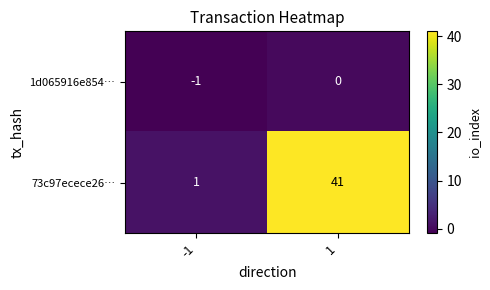

At which category is the sum across all series the highest?

1